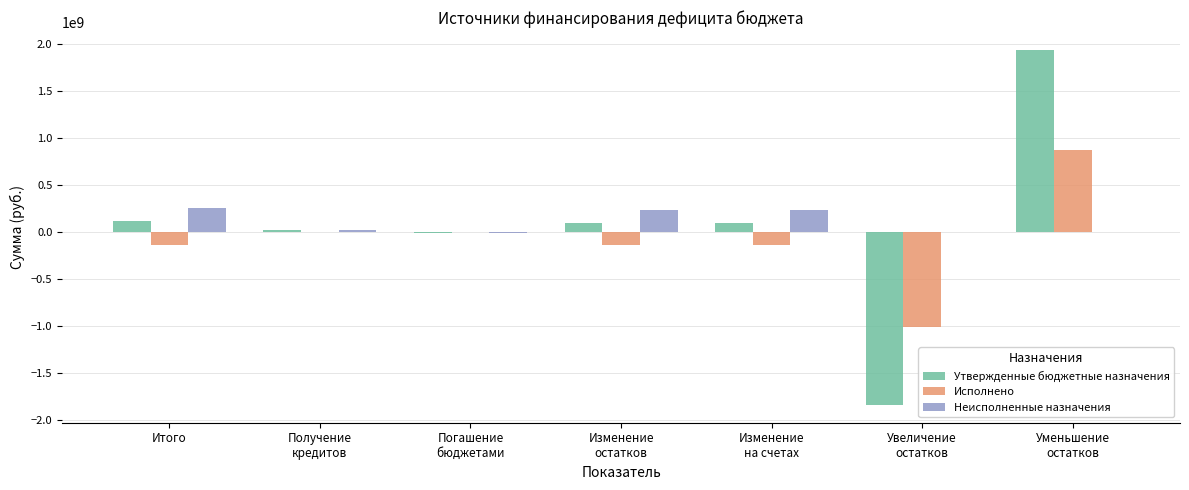

What is the highest value of the Утвержденные бюджетные назначения series?

1940862709.6